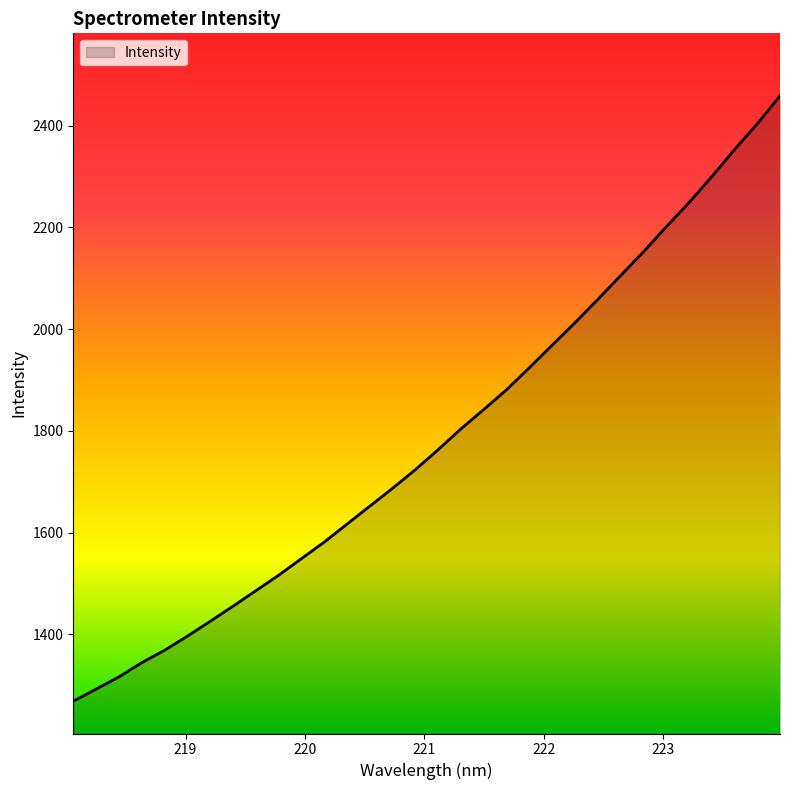

What is the minimum value shown in the chart?

1268.8